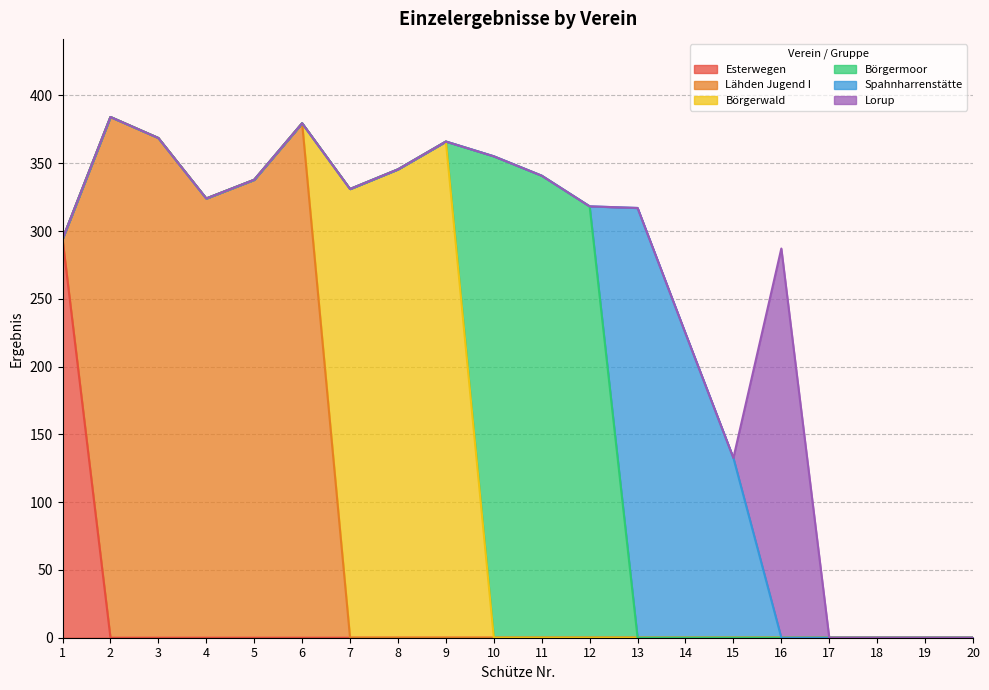

Rank the categories by Börgermoor value from lowest to highest.

1, 2, 3, 4, 5, 6, 7, 8, 9, 13, 14, 15, 16, 17, 18, 19, 20, 12, 11, 10